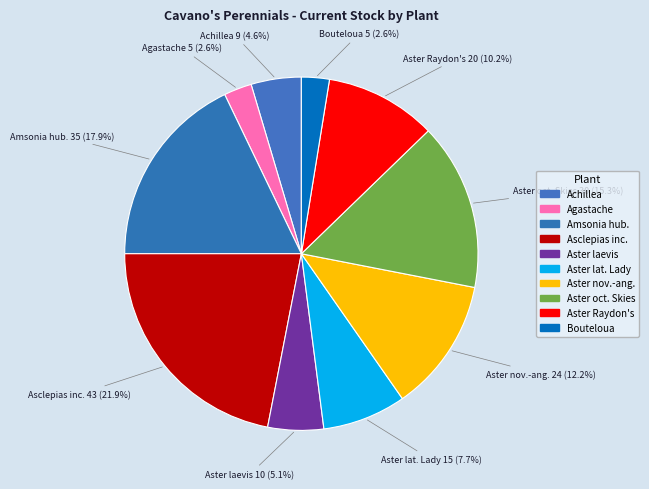

How many slices are in this pie chart?

10